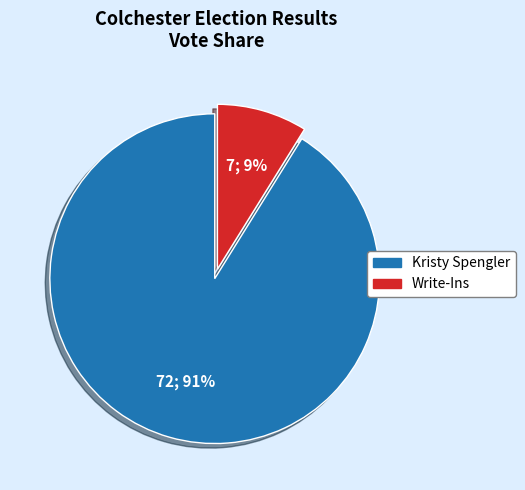

Is there a majority slice in this chart?

Yes